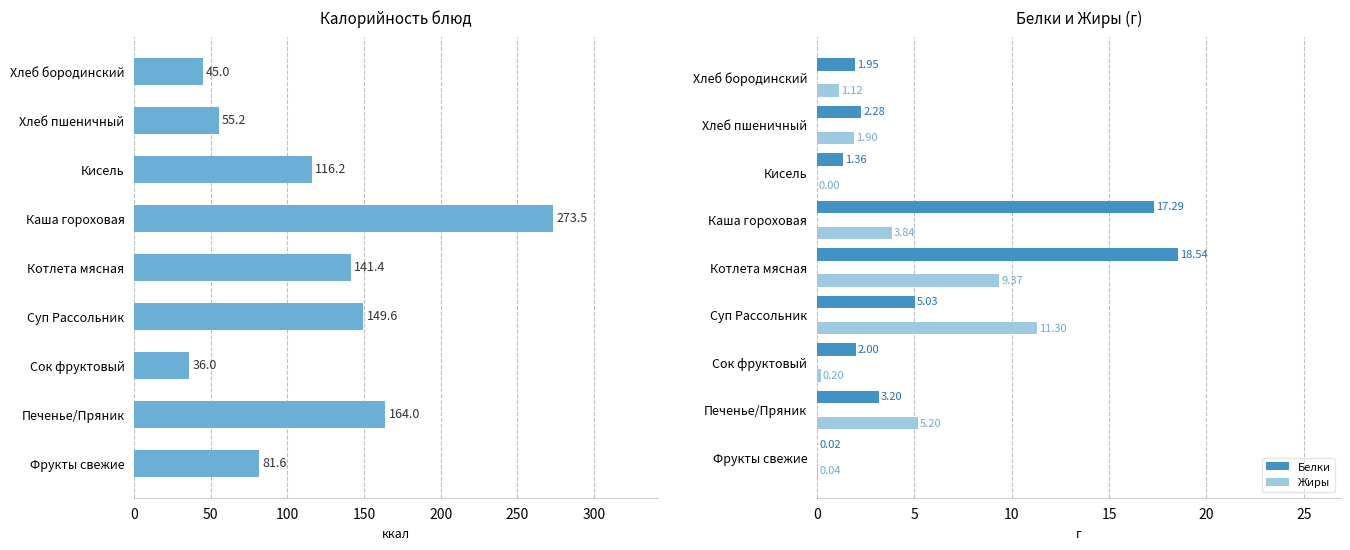

What is the sum of all Белки values?

51.7